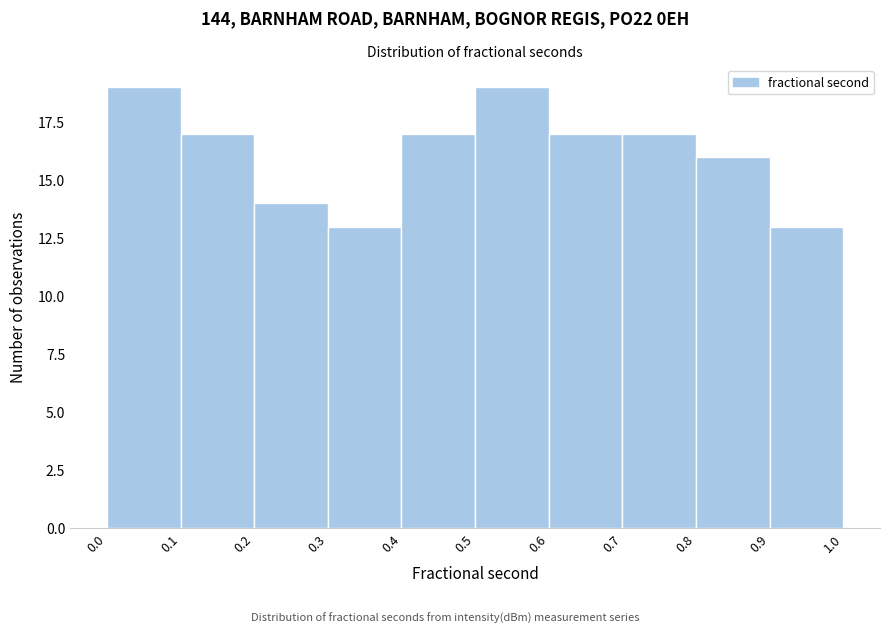

Reading left to right, transcribe this chart: for each bar, give the range it covers on the x-axis and its height. The values are not printed on the chart, so give them approximately, as read against the axis.

0.0 to 0.1: 19
0.1 to 0.2: 17
0.2 to 0.3: 14
0.3 to 0.4: 13
0.4 to 0.5: 17
0.5 to 0.6: 19
0.6 to 0.7: 17
0.7 to 0.8: 17
0.8 to 0.9: 16
0.9 to 1.0: 13